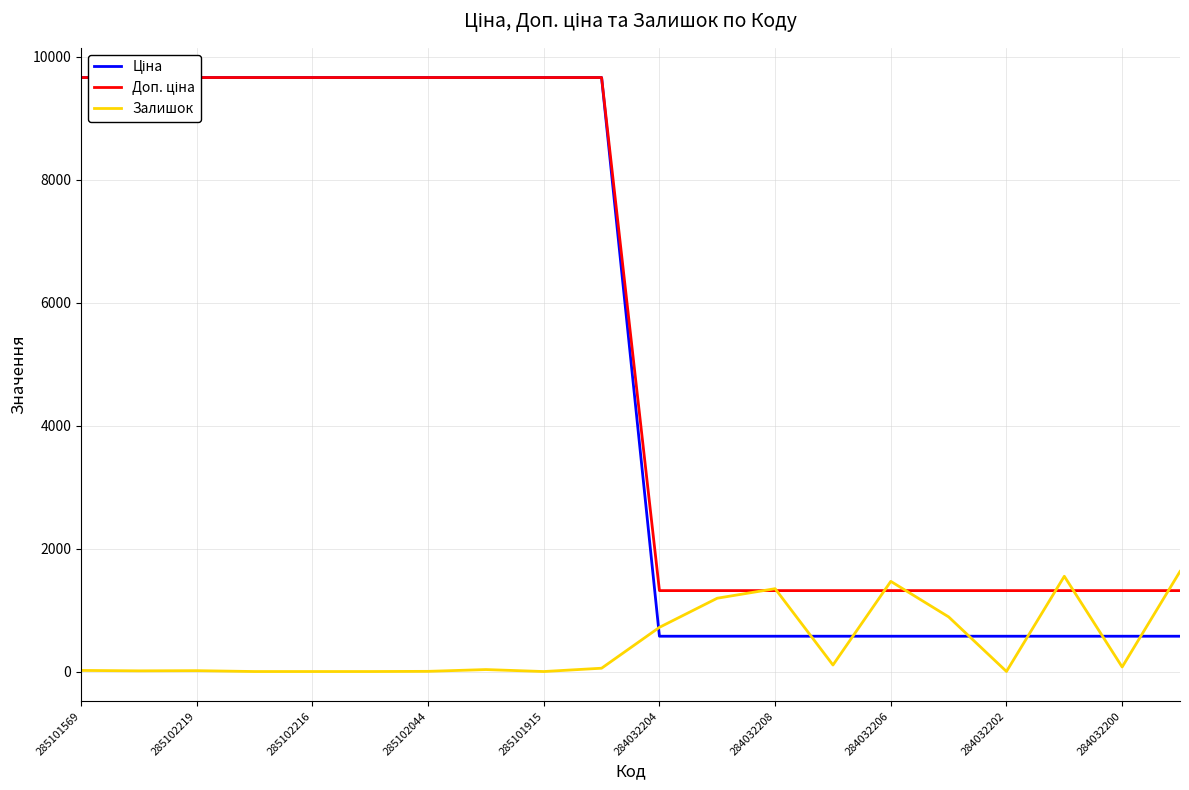

The value of Залишок at 285101569 is 31.4. True or false?

False